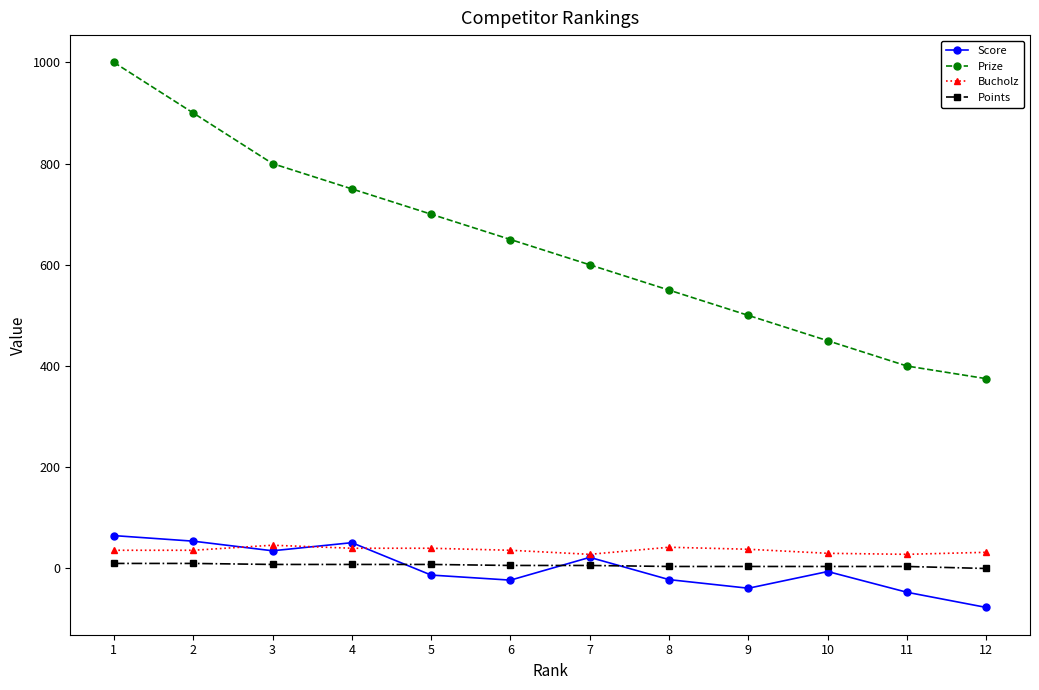

What is the spread (max minus min) of values at 3?

792